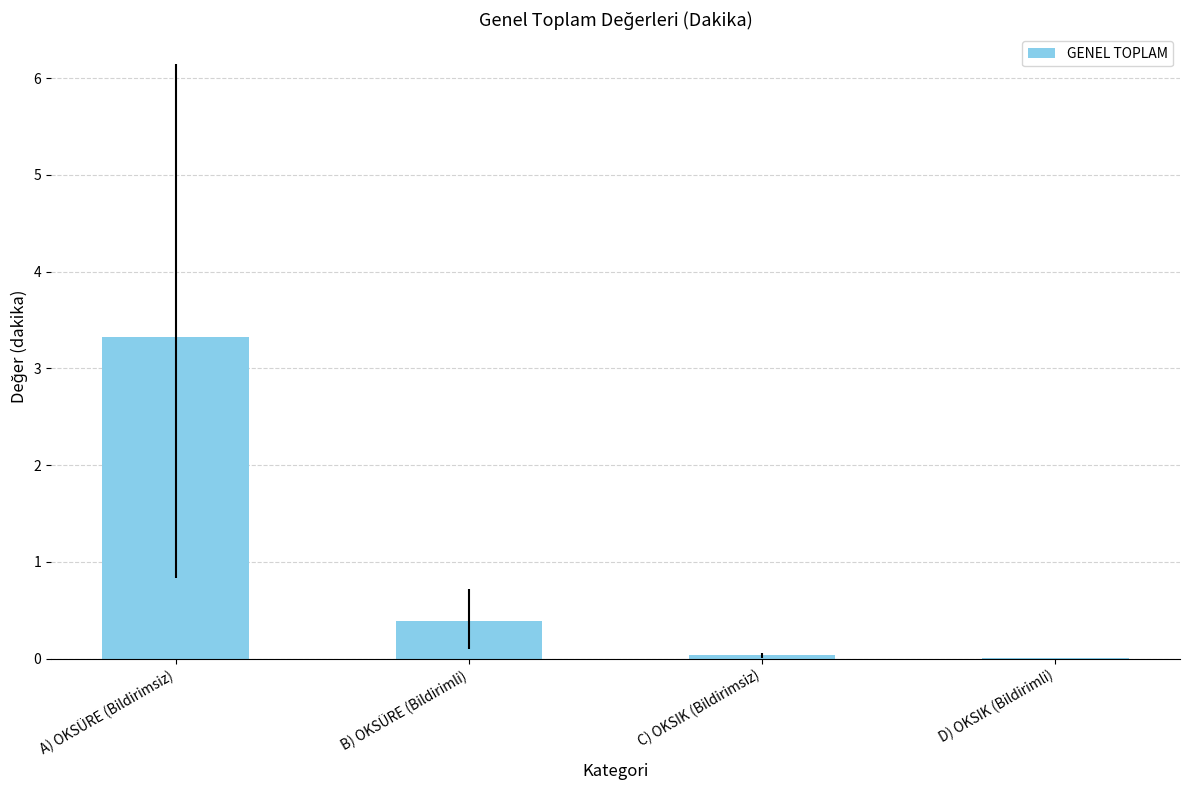

The value at C) OKSIK (Bildirimsiz) is 0.0. True or false?

True